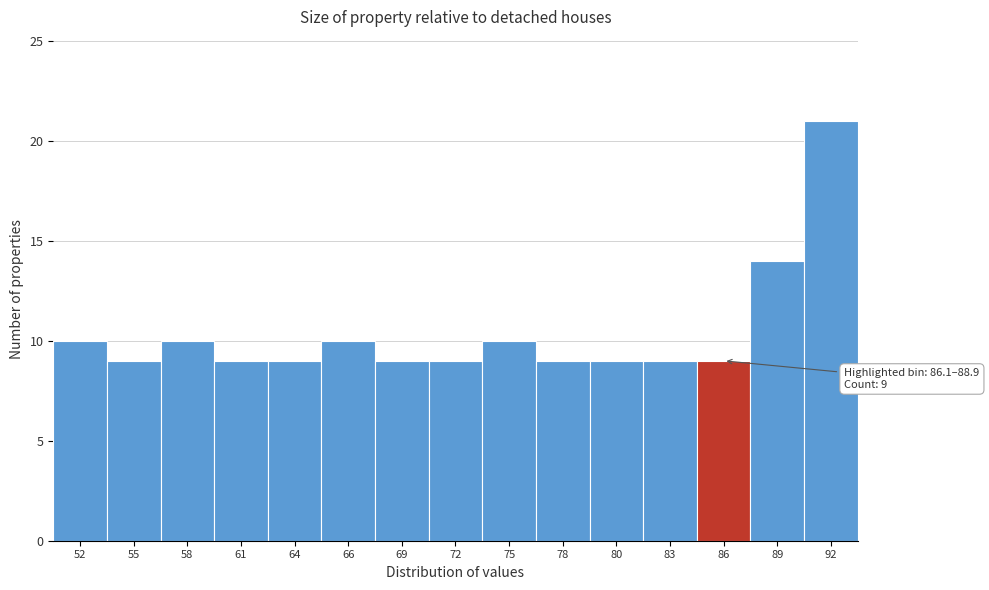

Reading right to left, transcribe all the data shown in this chart.

92=21	89=14	86=9	83=9	80=9	78=9	75=10	72=9	69=9	66=10	64=9	61=9	58=10	55=9	52=10